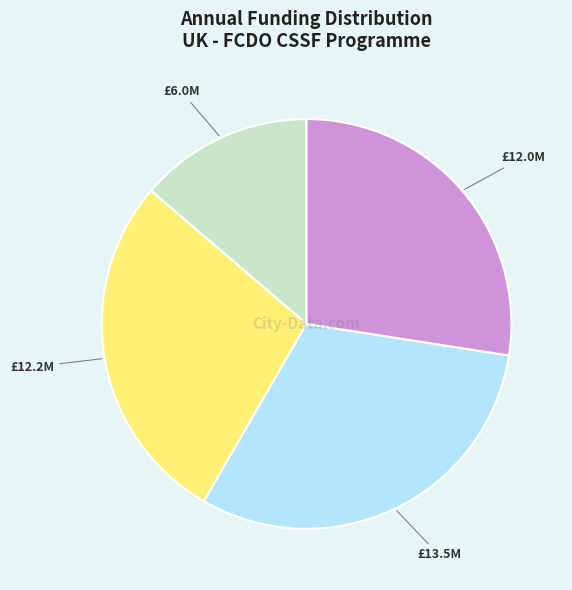

Does any single category account for the majority?

No